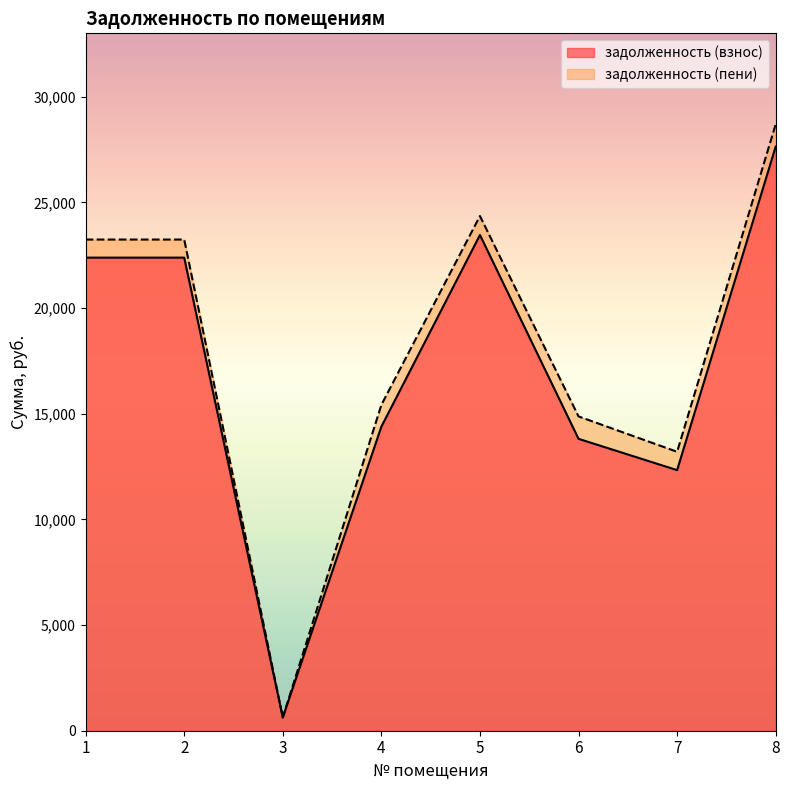

Where is the first local minimum for задолженность (взнос)?

3